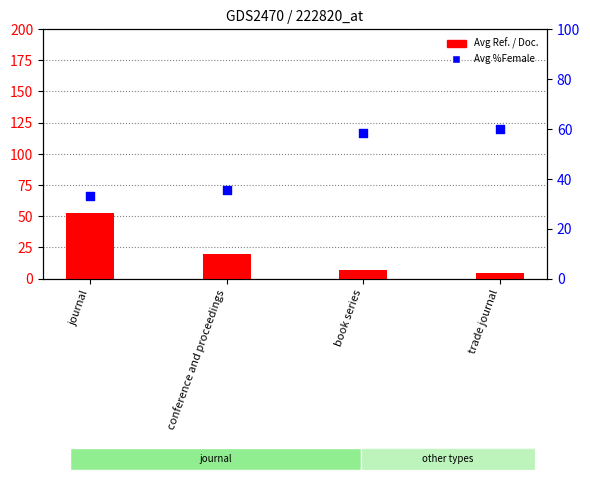

What is the ratio of the value at trade journal to the value at journal?

0.1